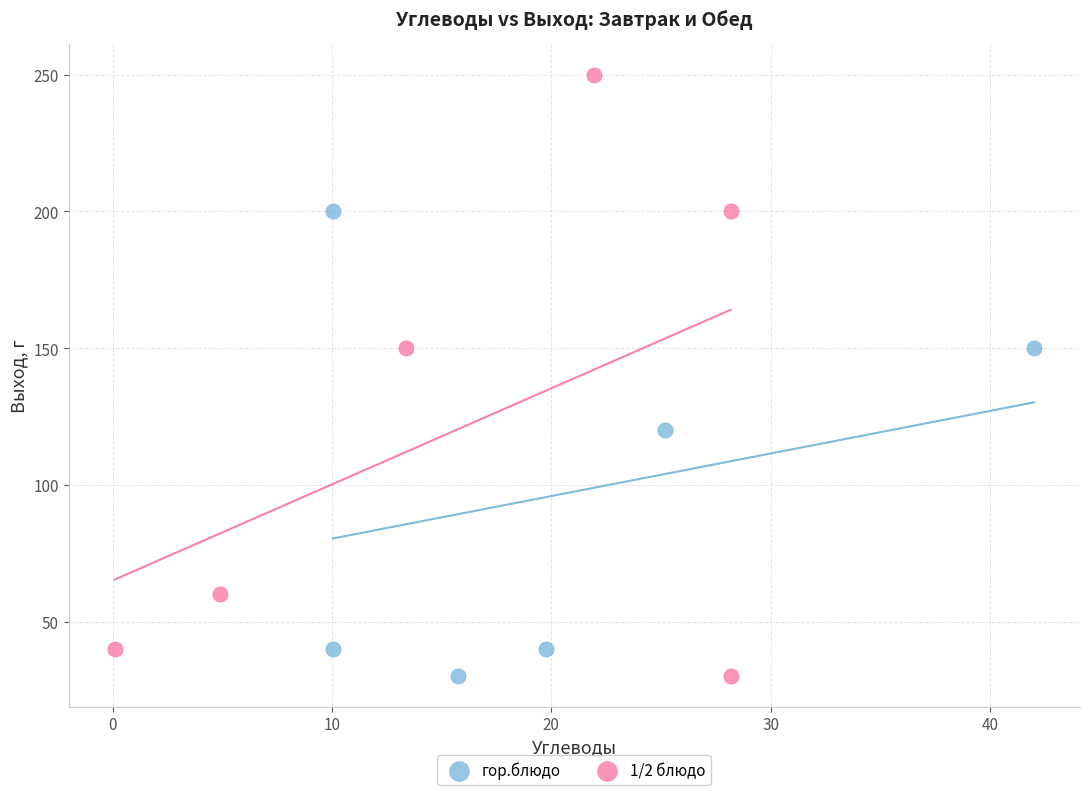

Which series contains the highest Y value?

1/2 блюдо